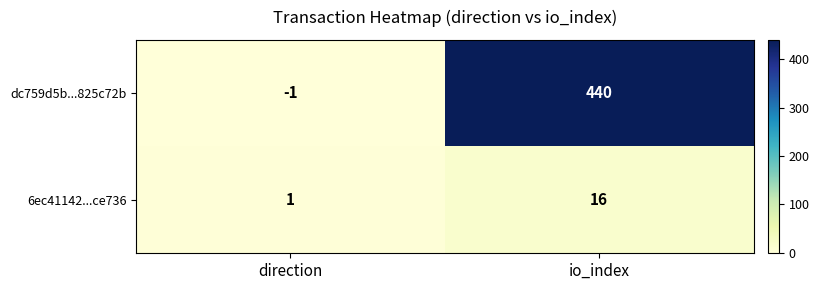

Reading left to right, list all the values displayed in this chart.

dc759d5b...825c72b: direction=-1	io_index=440
6ec41142...ce736: direction=1	io_index=16